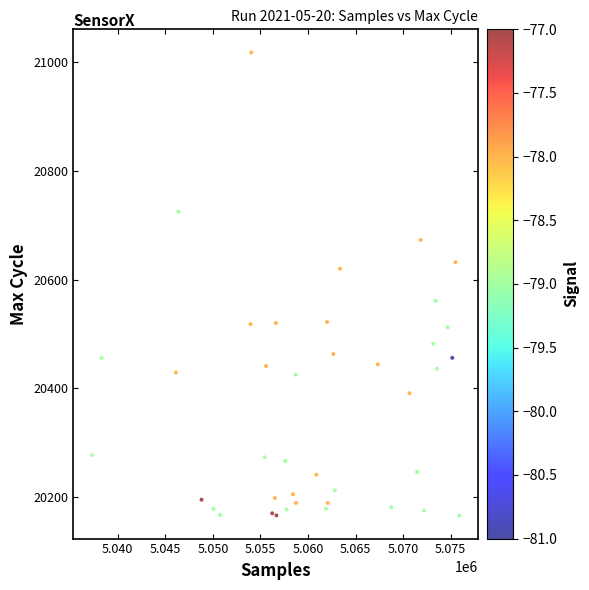

What is the range of Y values (max minus min)?

852